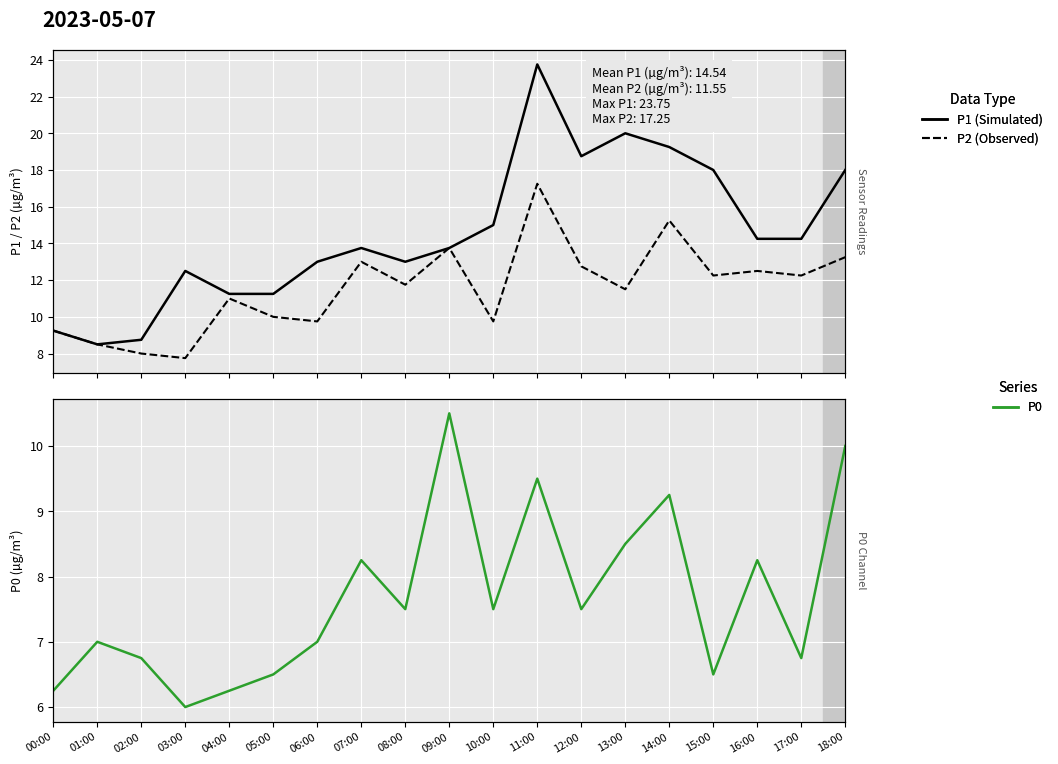

What is the total value across all series at 04:00?

28.5